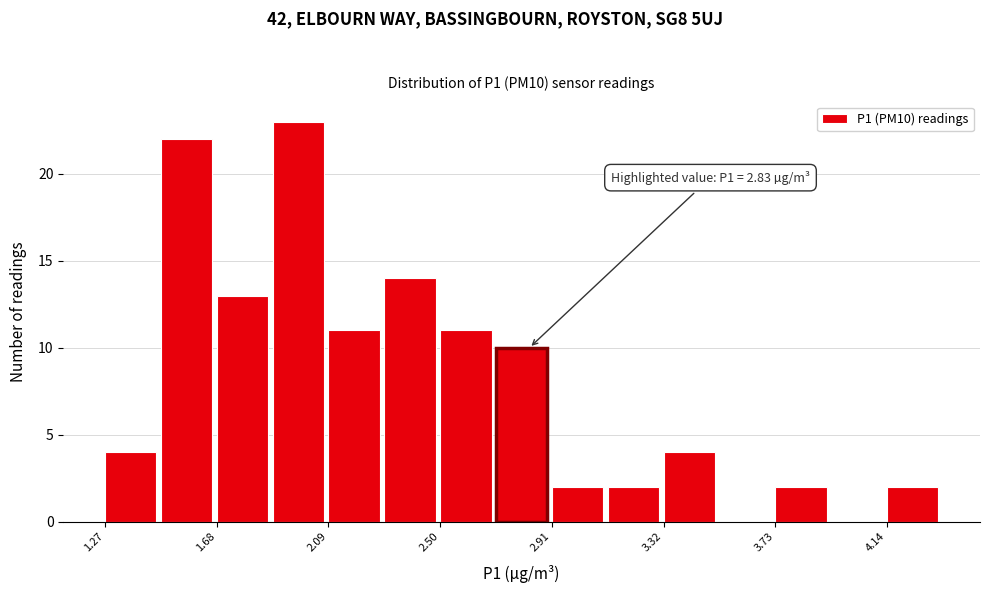

Which range on the x-axis has the tallest bar?

1.90 to 2.10